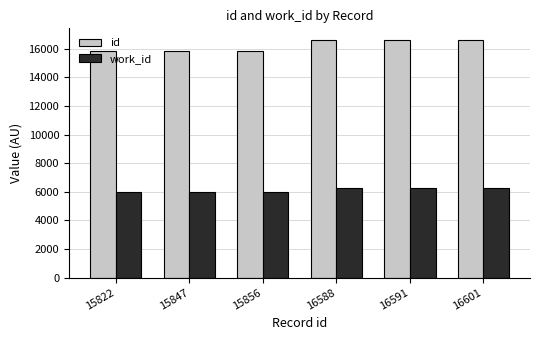

How many bars are there in each group?

2